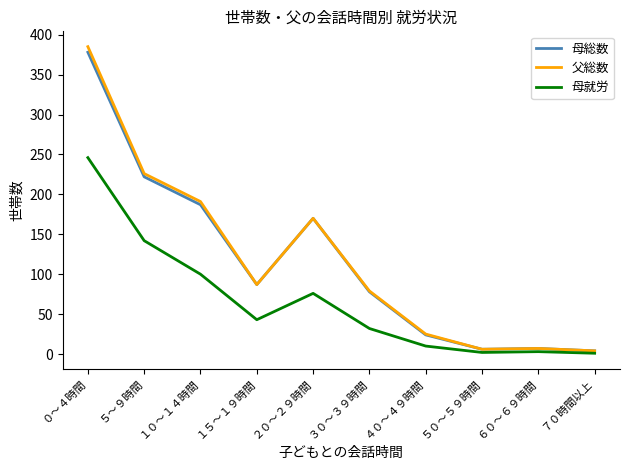

What position from the left is １０～１４時間?

3